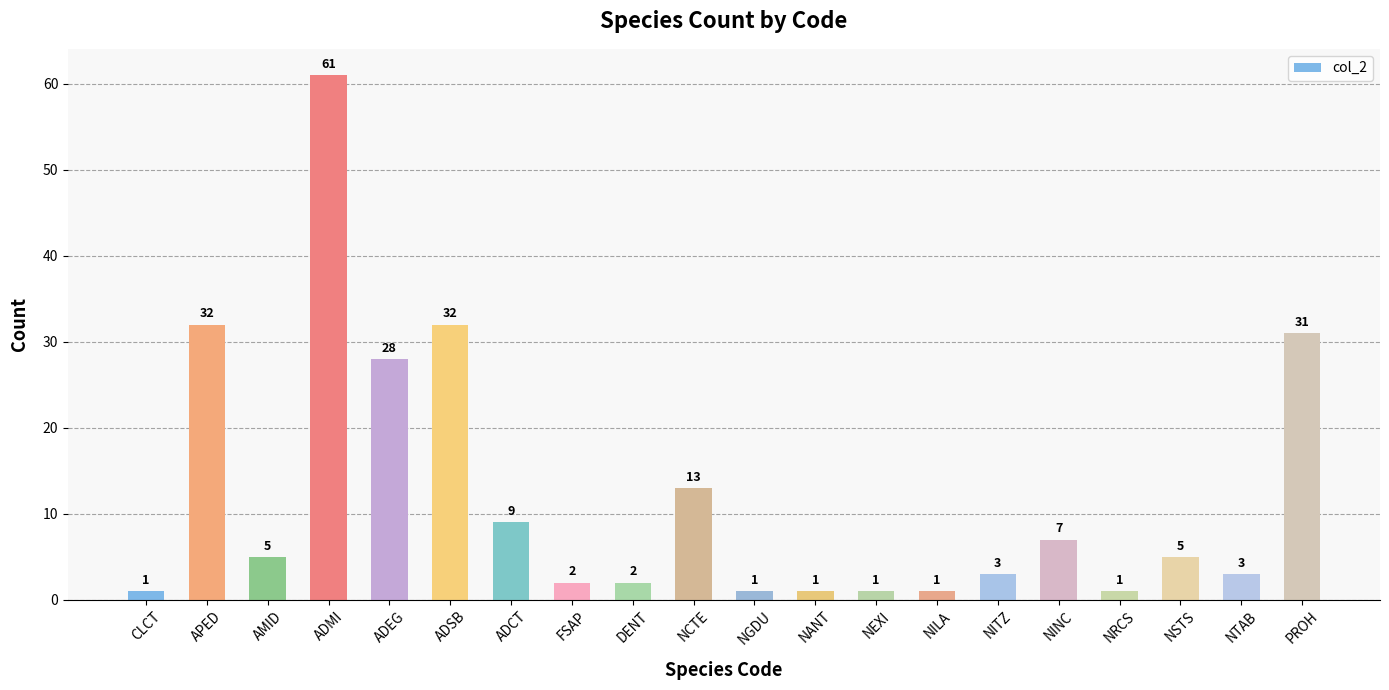

What is the difference between the second highest and second lowest values?

31